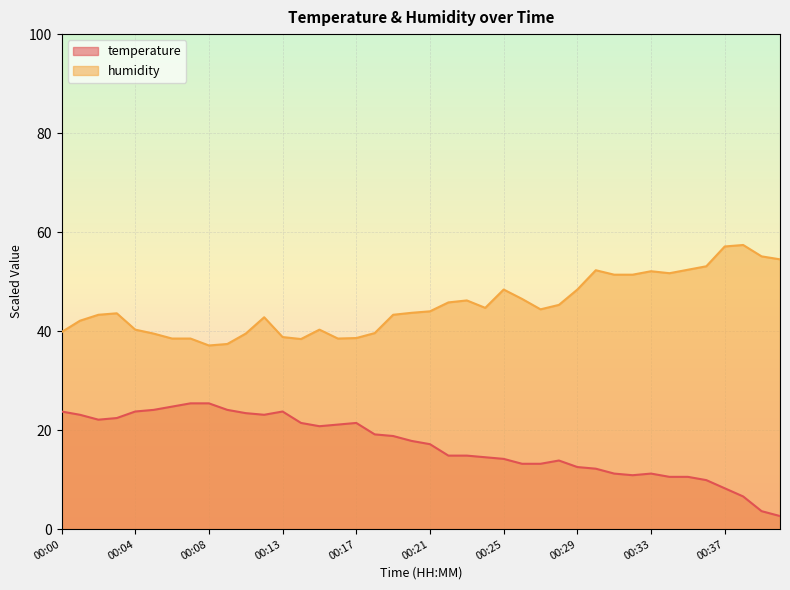

List the series in order of their peak value, lowest first.

temperature, humidity